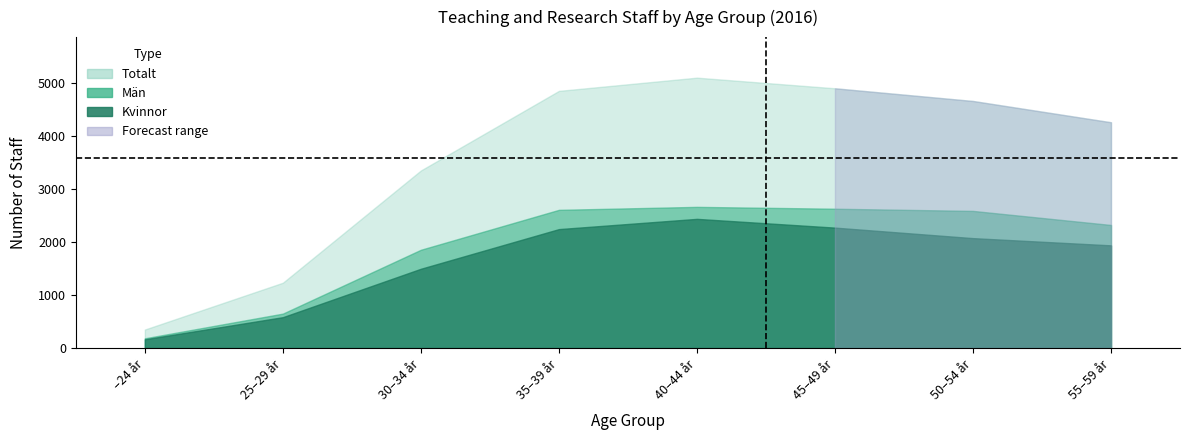

Rank the series by their maximum value, from highest to lowest.

Totalt, Män, Kvinnor